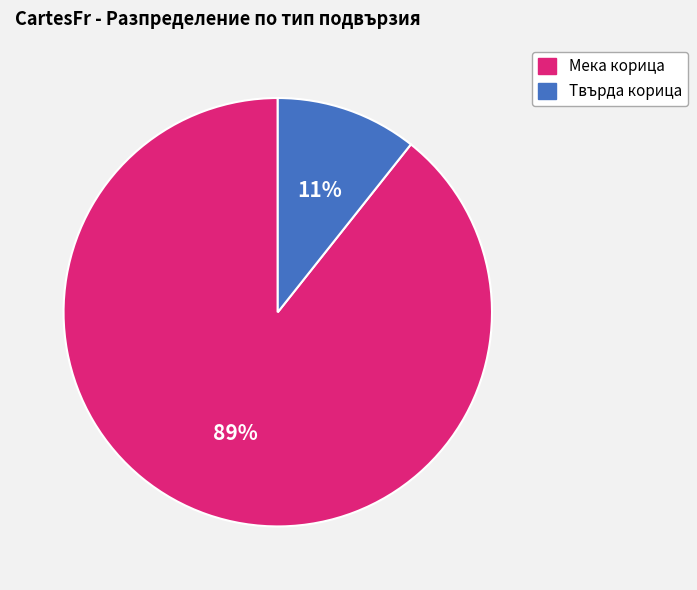

Does any single category account for the majority?

Yes